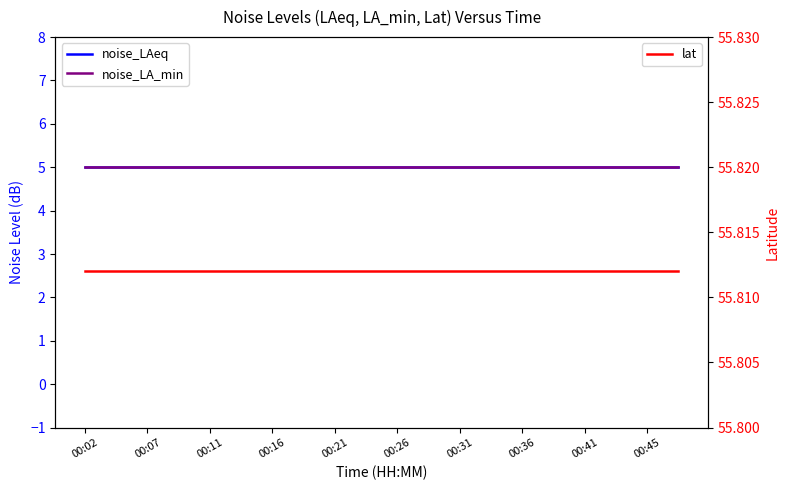

List the series in order of their peak value, lowest first.

noise_LAeq, noise_LA_min, lat